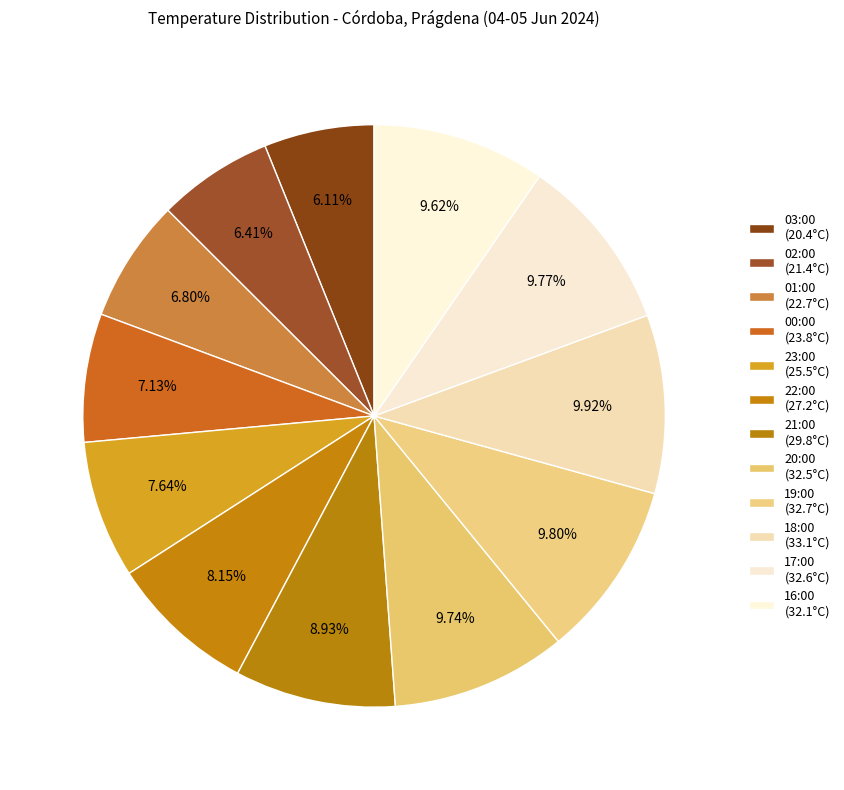

To the nearest percent, what percentage of the pie is 22:00?

8%